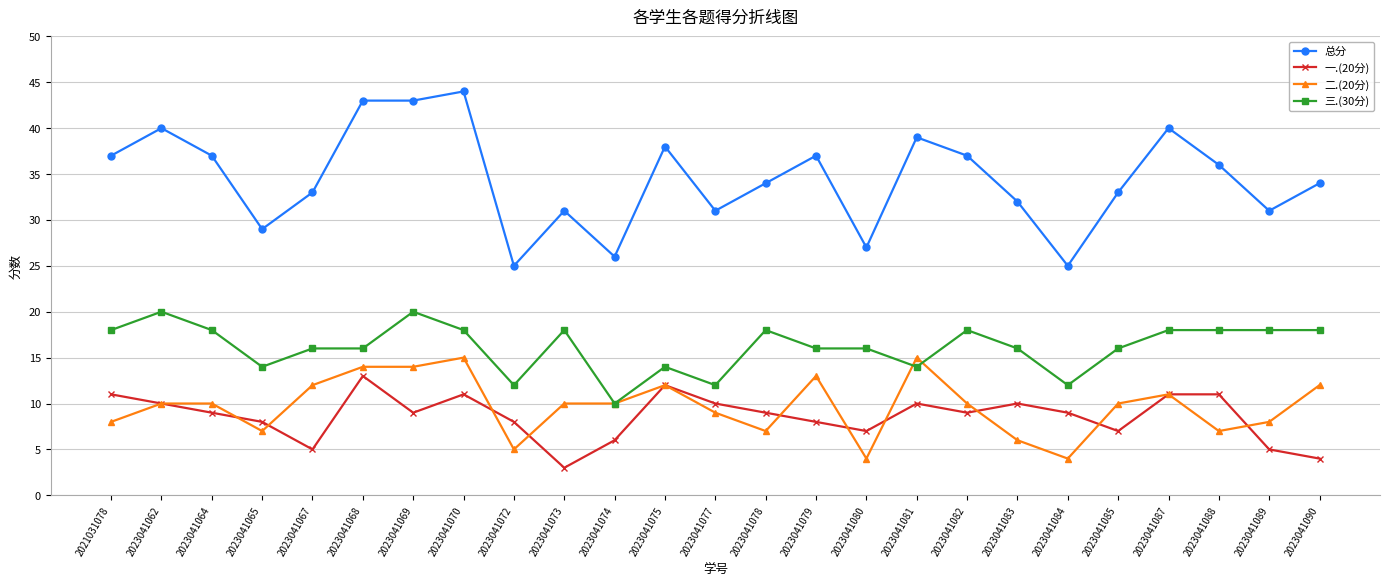

Between 2023041062 and 2023041085, which series saw the biggest shift?

总分